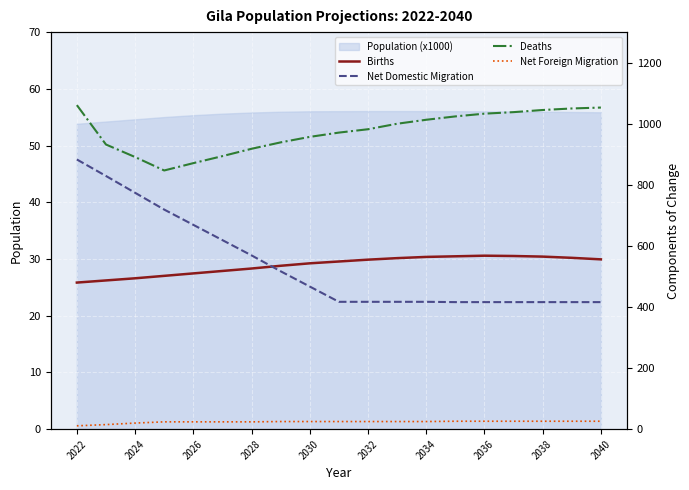

What is the lowest value of the Population (x1000) series?

53.8